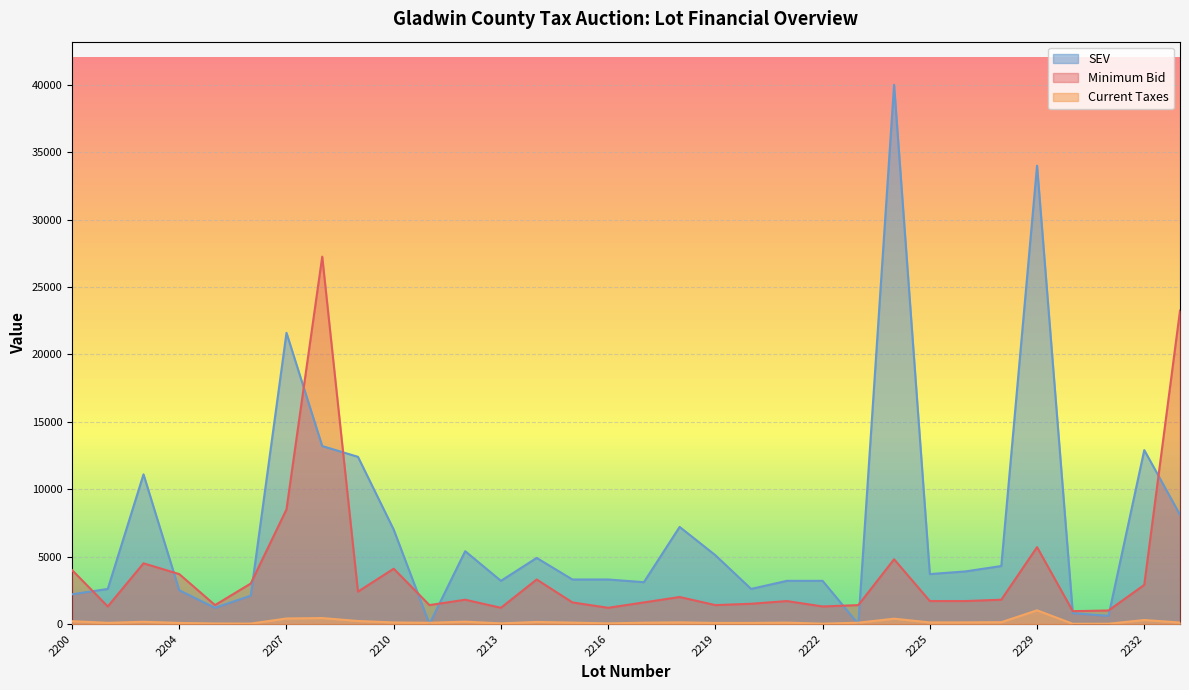

True or false: Current Taxes and Minimum Bid cross at least once.

False